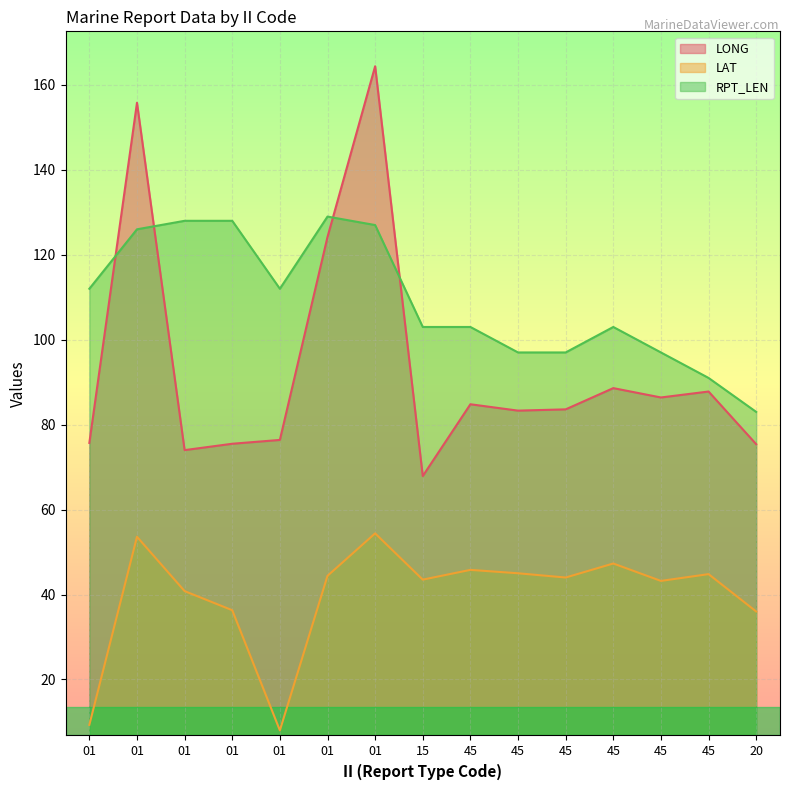

List the series in order of their peak value, highest first.

LONG, RPT_LEN, LAT